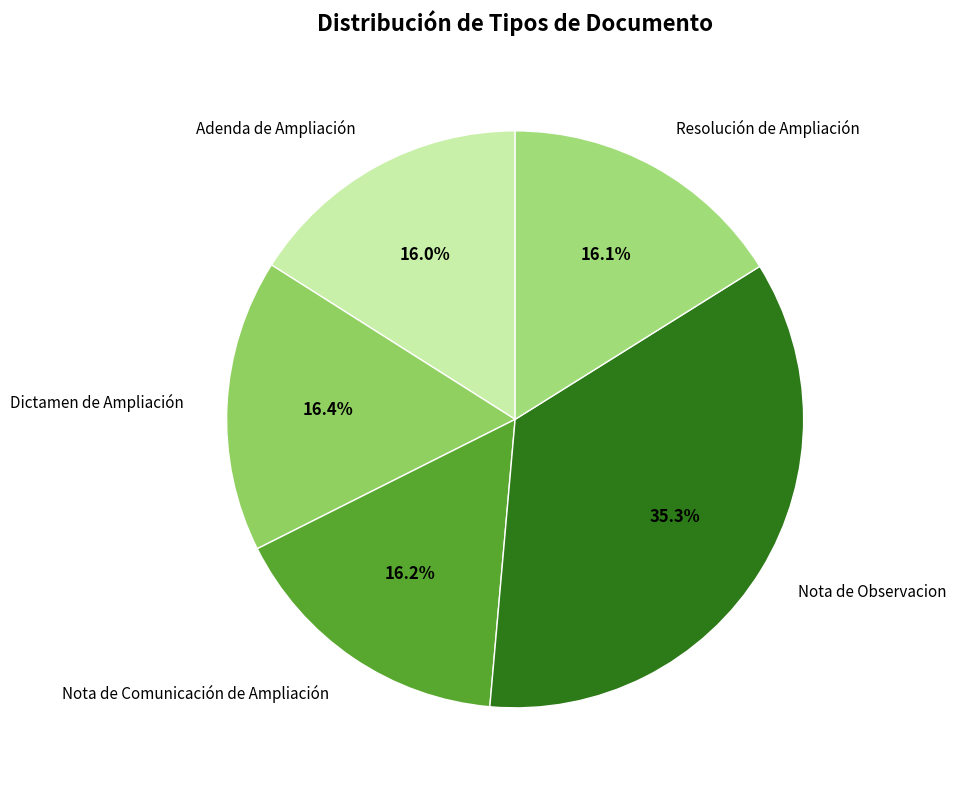

What percentage is the Nota de Comunicación de Ampliación slice, to the nearest percent?

16%